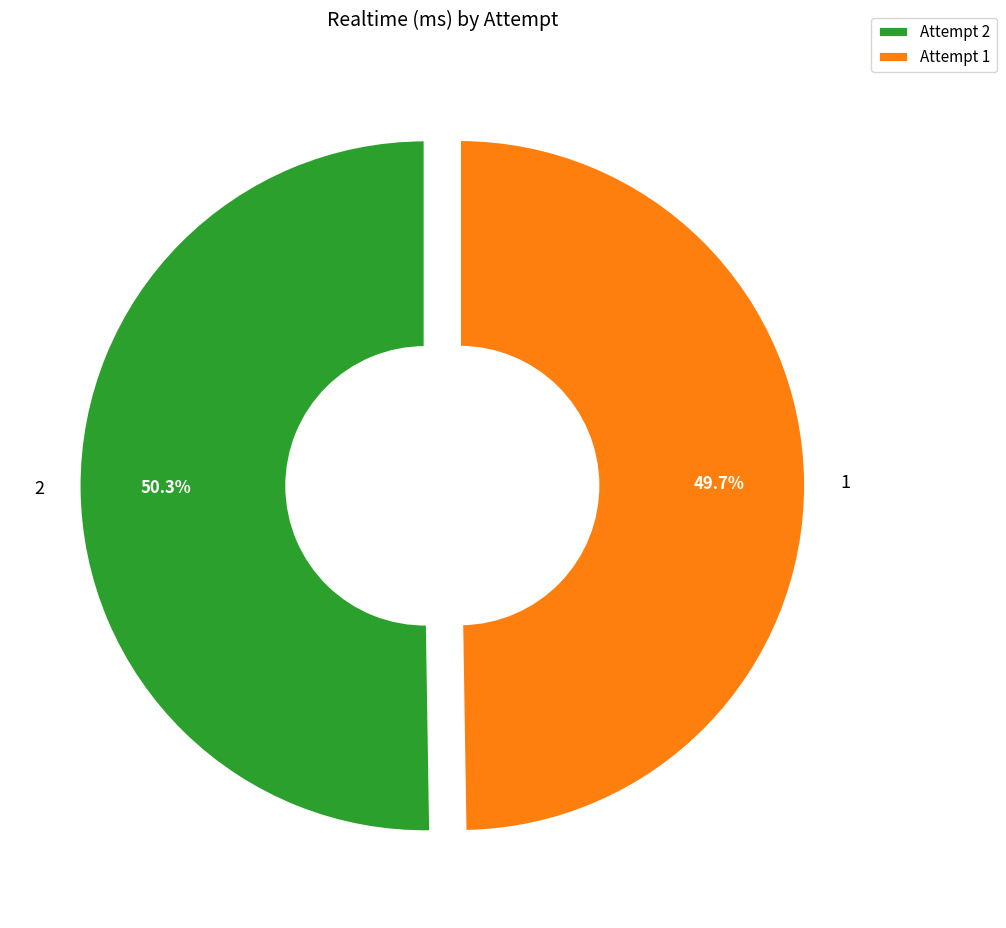

Combined, what portion of the pie is 1 and 2?

100.0%